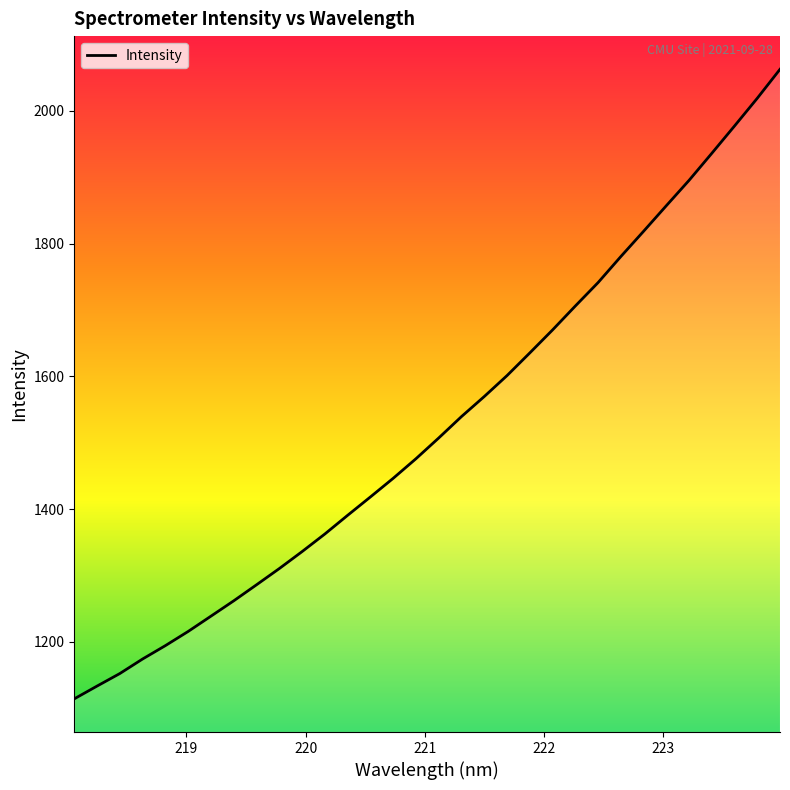

What is the difference between the maximum and minimum values?

948.4